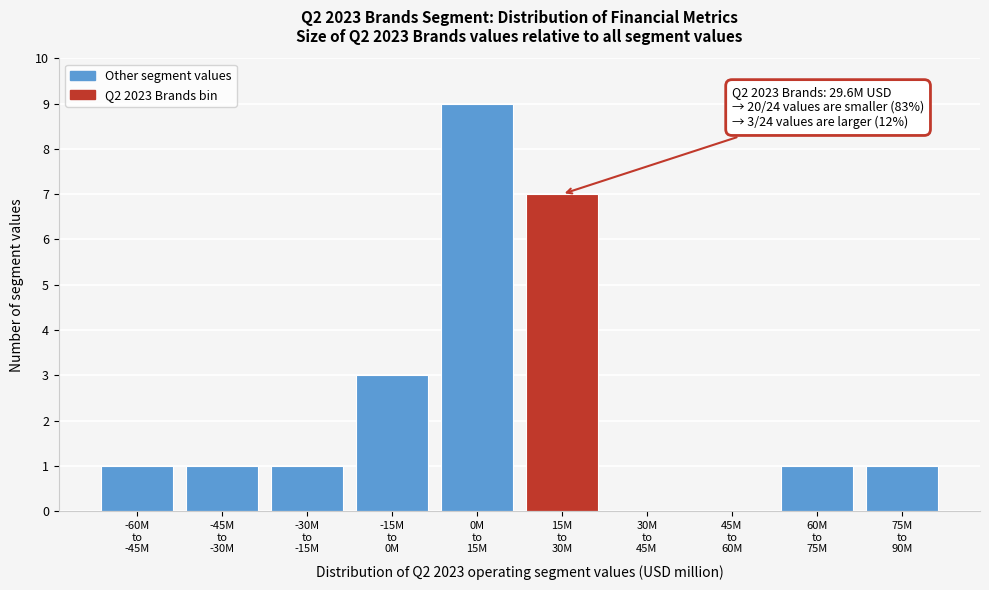

What is the greatest value displayed?

9